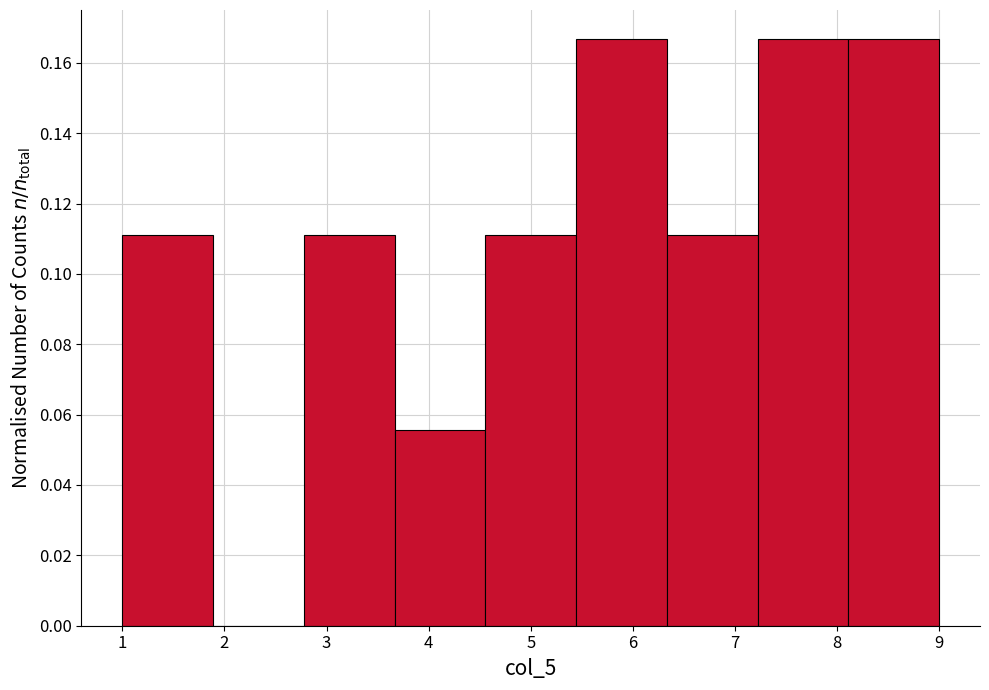

What is the height of the bar covering 1.0 to 1.9 on the x-axis? Neither the bar edges nor the heights are printed on the chart, so give them approximately, as read against the axes.

0.112